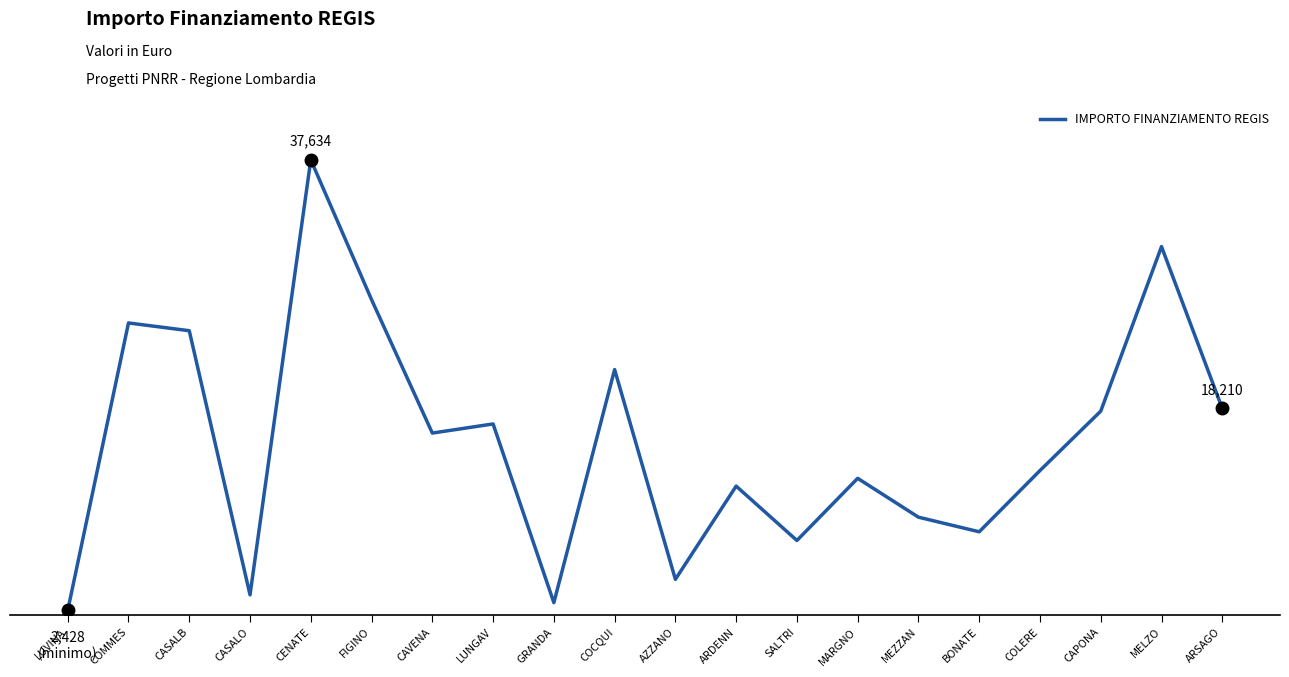

What is the minimum value shown in the chart?

2428